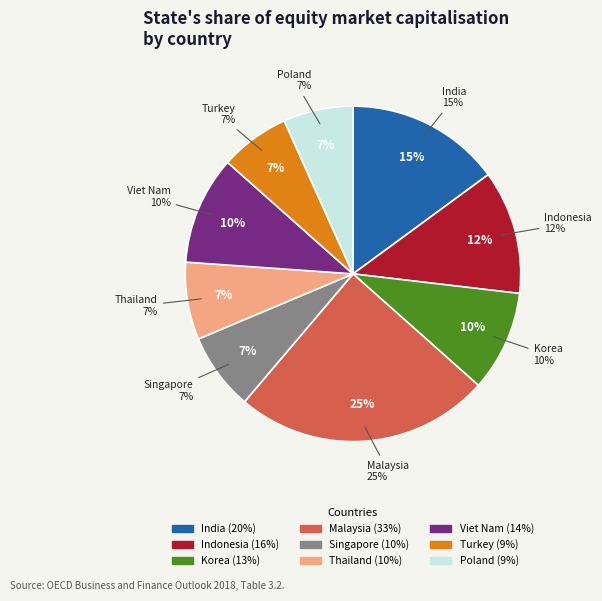

To the nearest percent, what is the average slice percentage?

11%